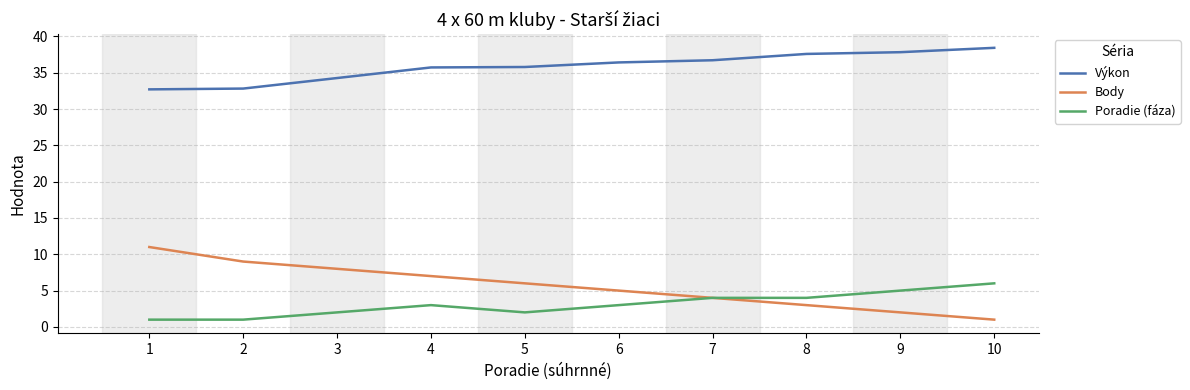

What is the average value of the Poradie (fáza) series?

3.1